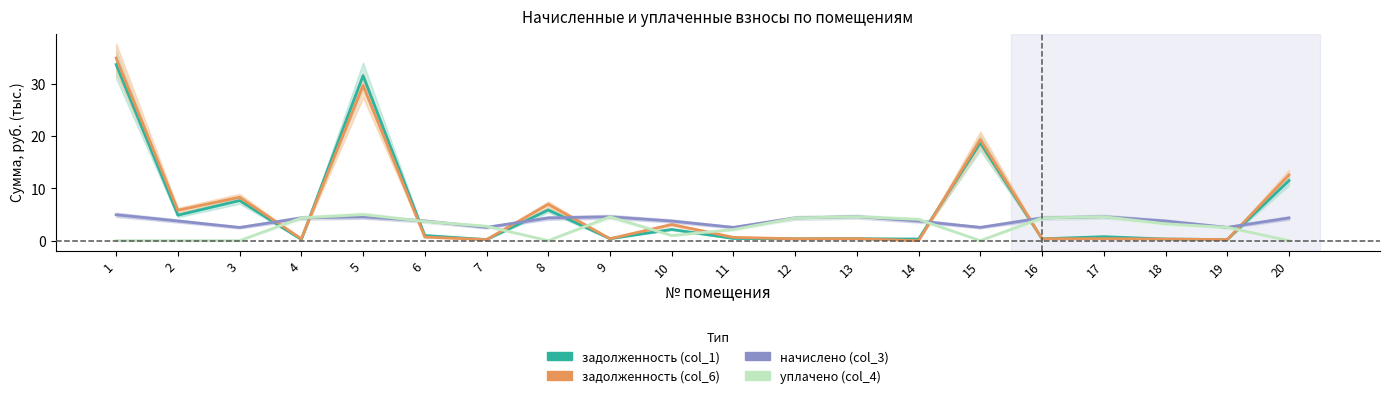

What is the greatest value displayed?

35.0